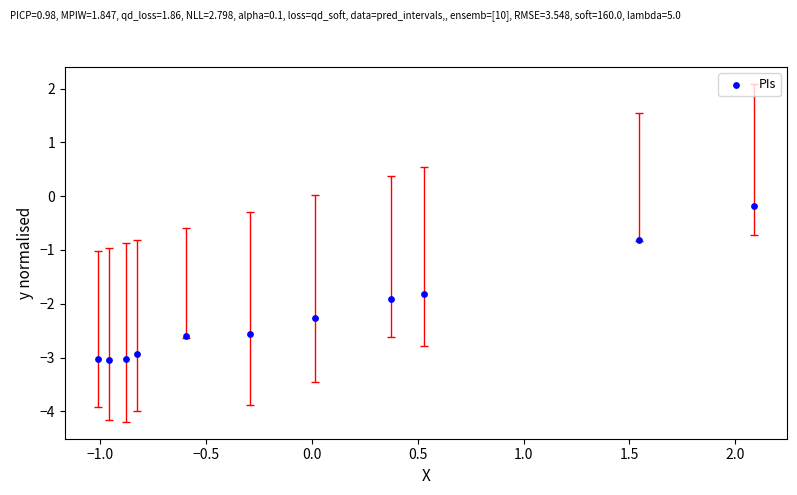

What is the range of X values (max minus min)?

3.1